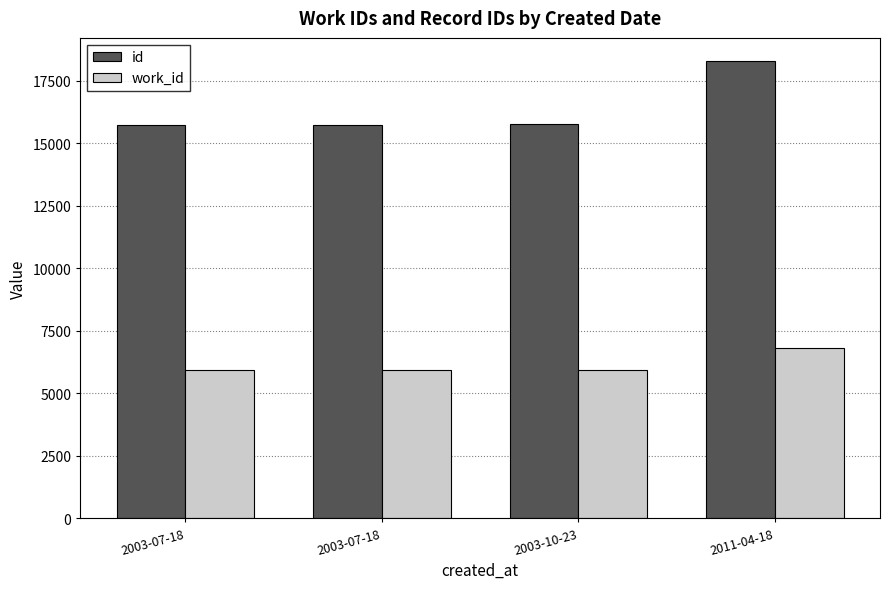

Count the number of categories in the chart.

4